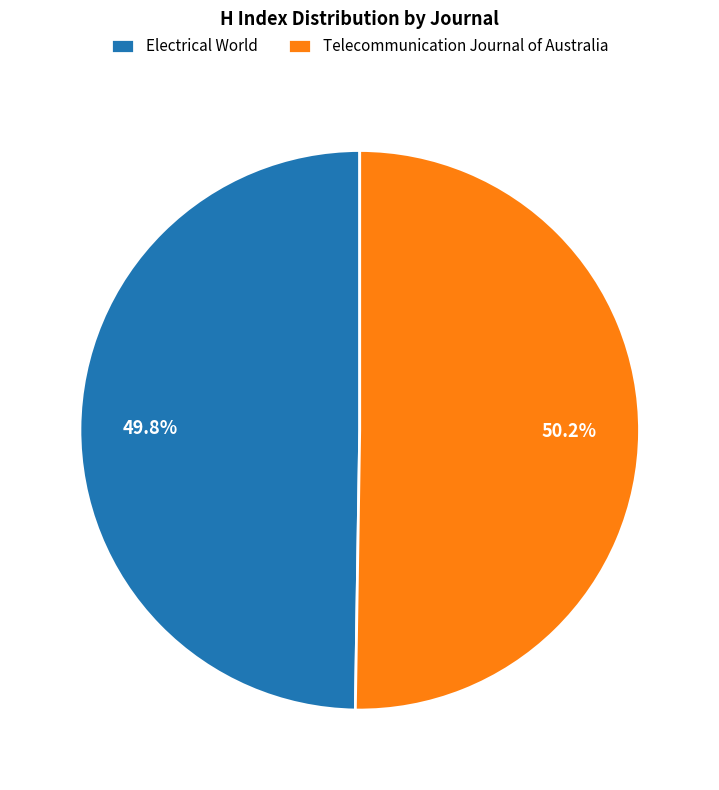

Is there any slice that represents more than half of the pie?

Yes